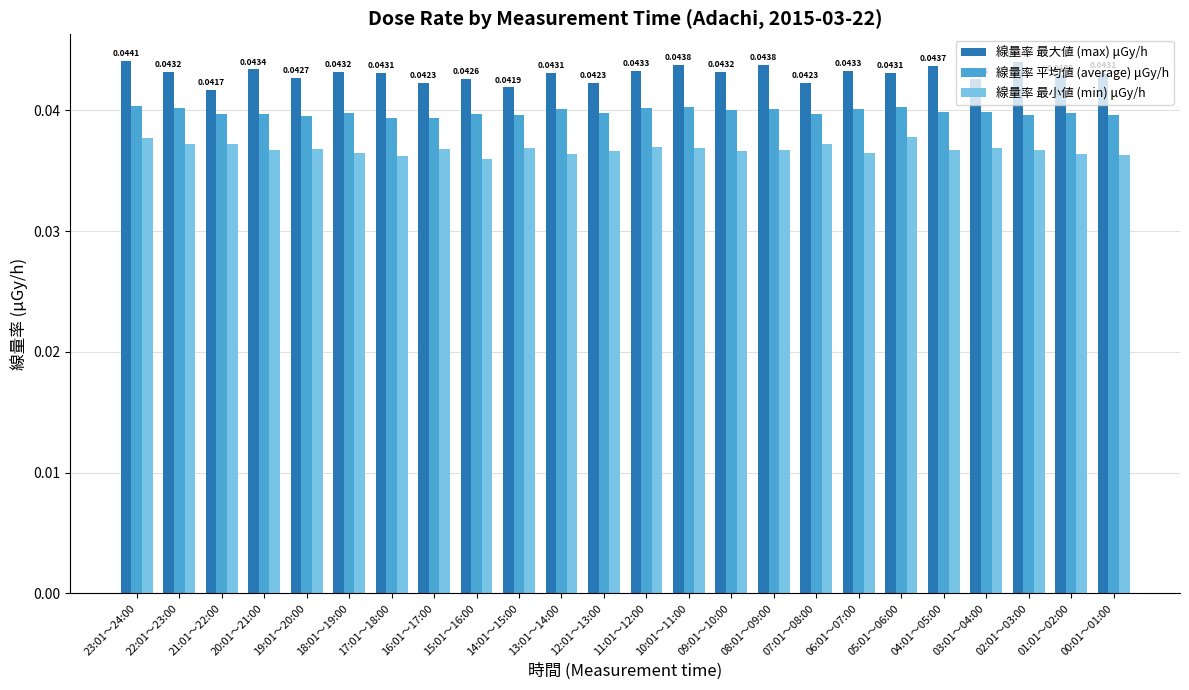

At 19:01～20:00, list the series in order from largest to smallest.

線量率 最大値 (max) μGy/h, 線量率 平均値 (average) μGy/h, 線量率 最小値 (min) μGy/h